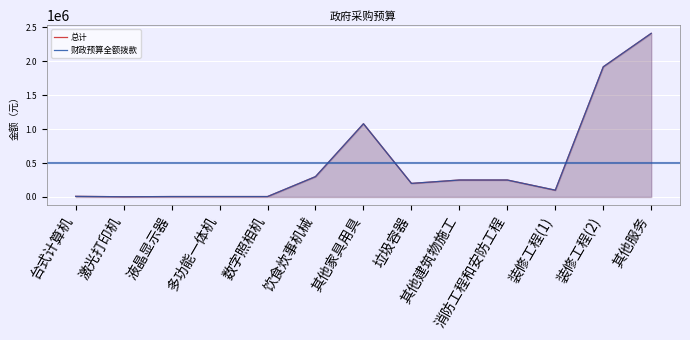

At which category does 总计 reach its first local peak?

其他家具用具